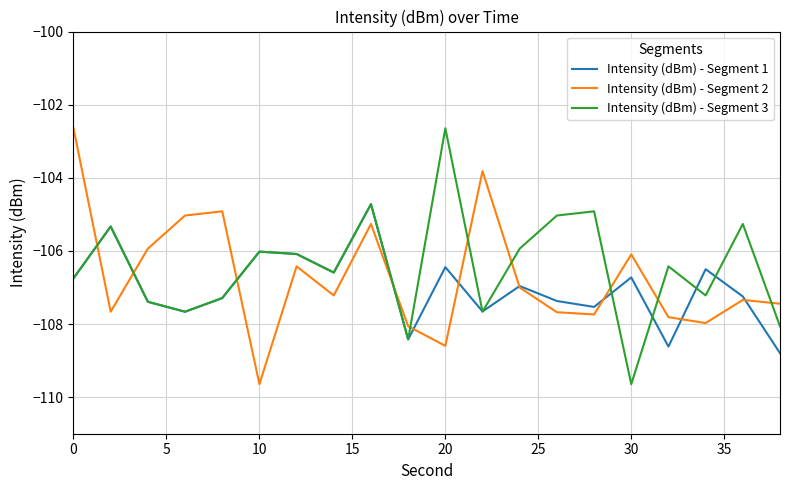

Count the number of data series in this chart.

3